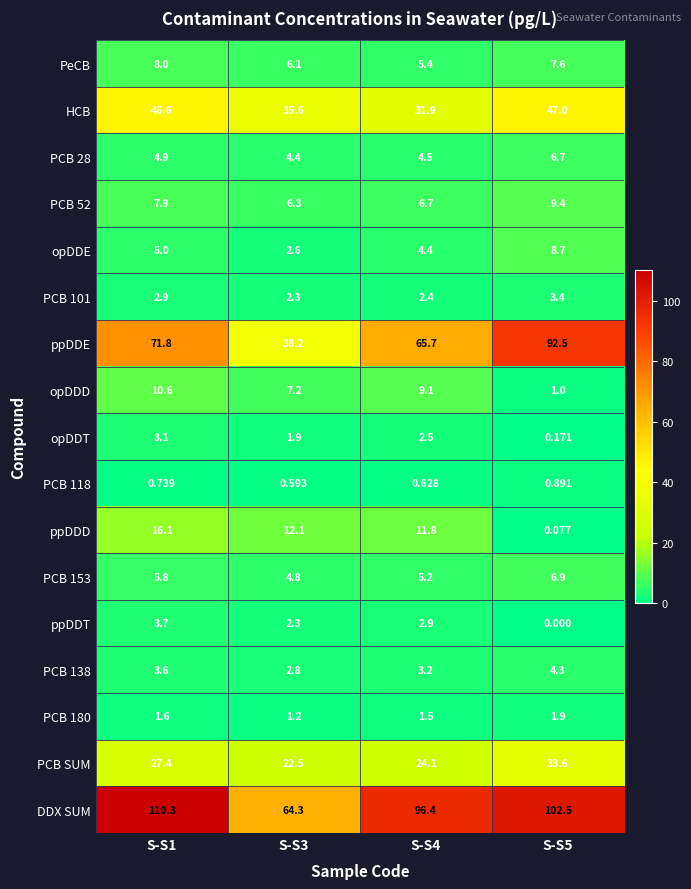

Which series changed the most between S-S4 and S-S5?

ppDDE